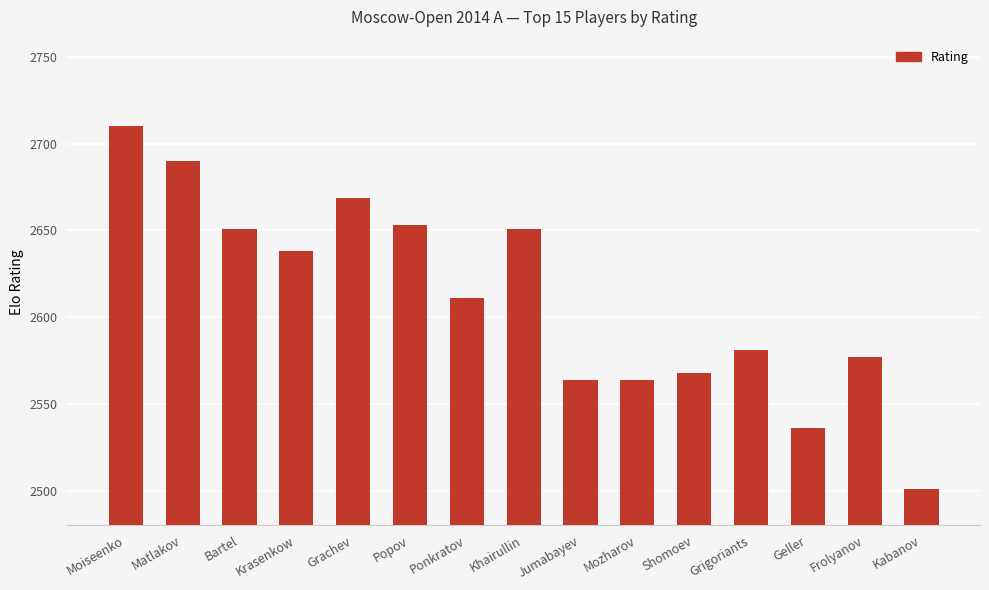

What is the sum of all values?

39164